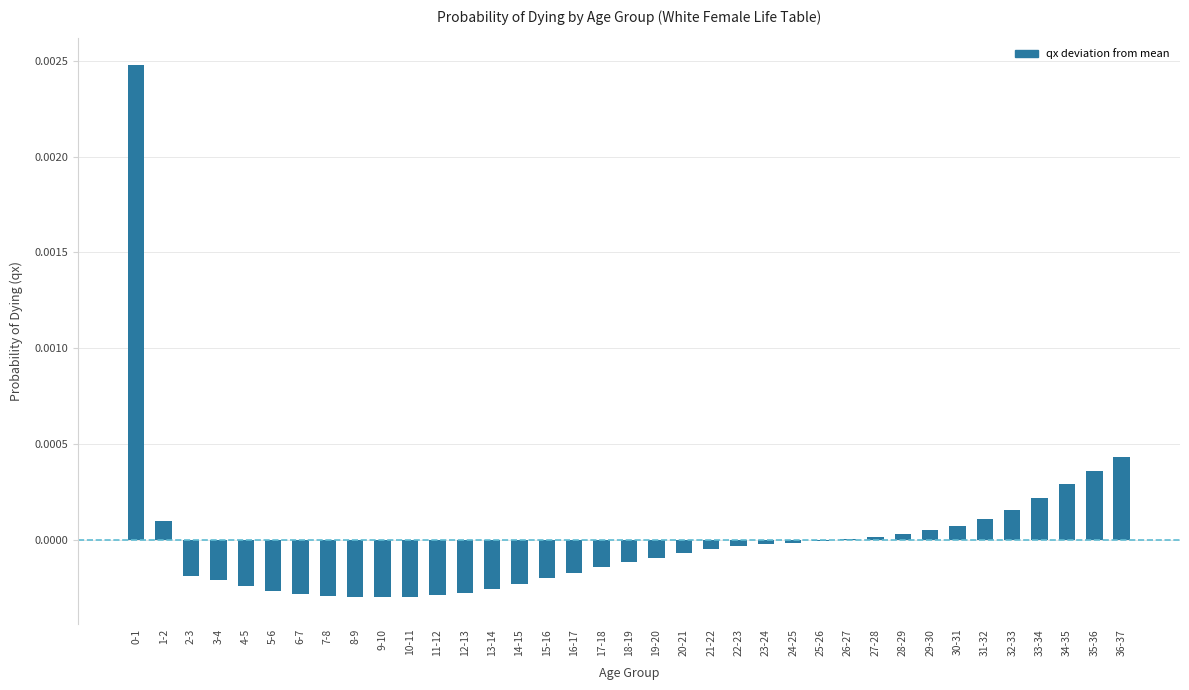

The value at 6-7 is -0.0. True or false?

True